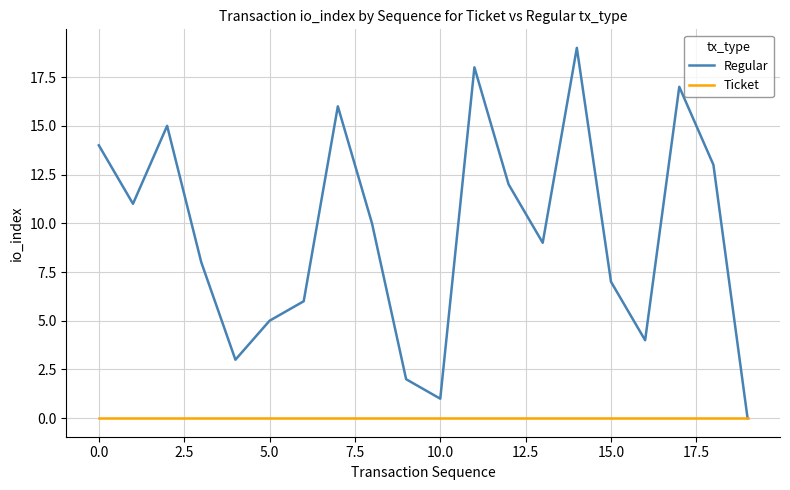

What is the maximum value for Regular?

19